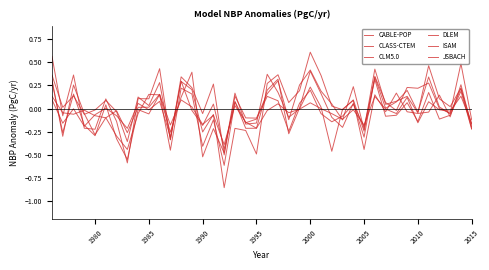

Does the chart display data point markers on the line(s)?

No